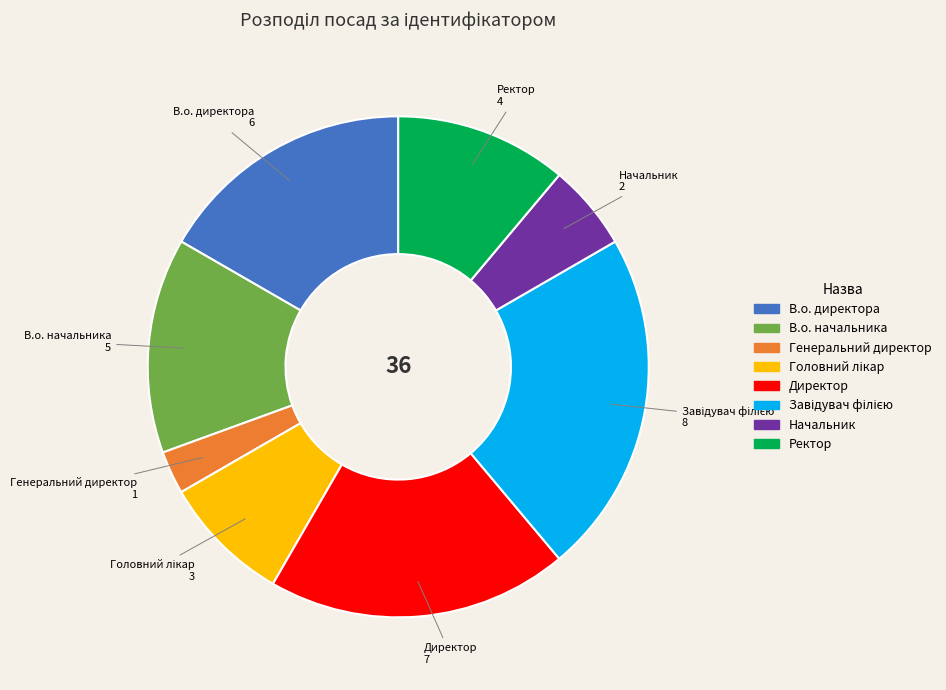

Do Начальник and Директор together represent more than half of the pie?

No